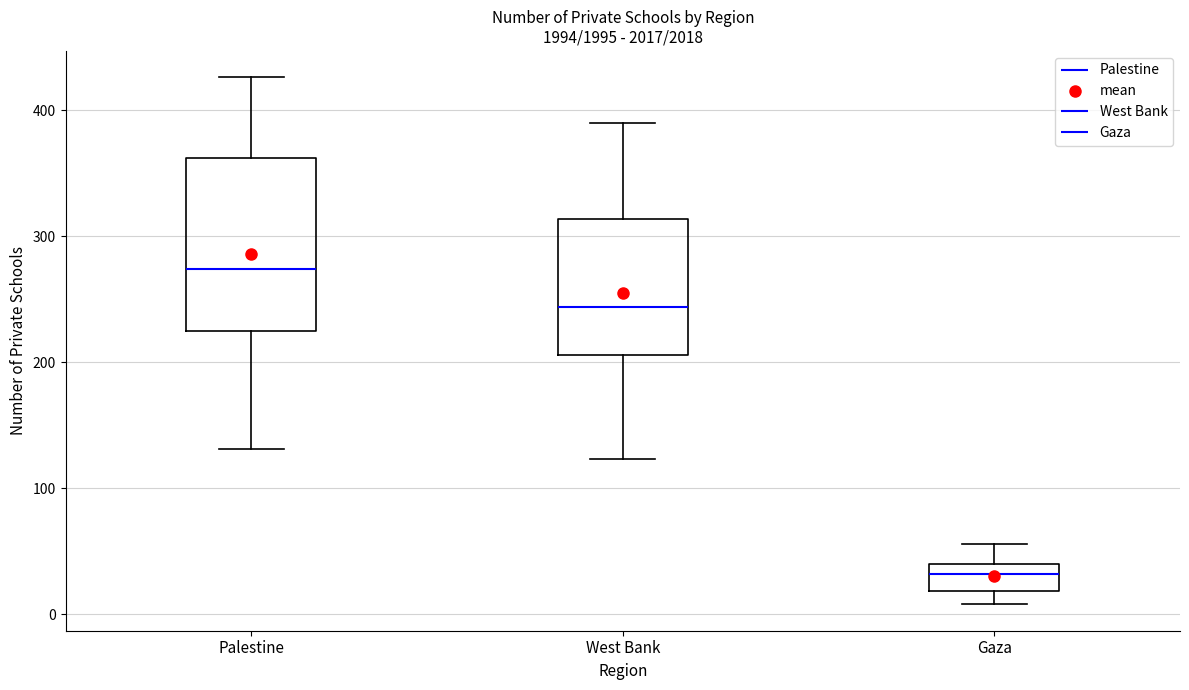

Where is the lower edge of the box for West Bank on the y-axis? The values are not printed on the chart, so give them approximately, as read against the axis.

210